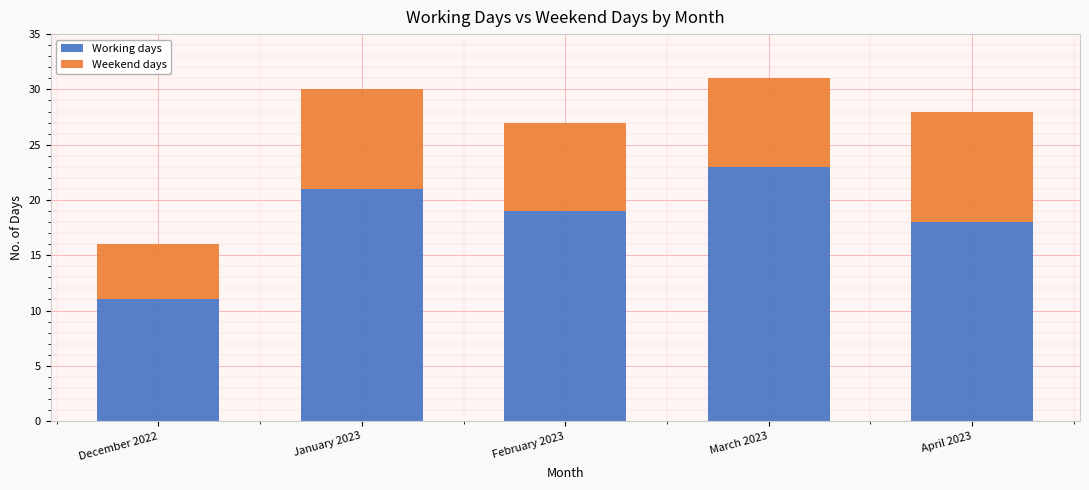

Reading right to left, list the values for the Working days series.

18	23	19	21	11